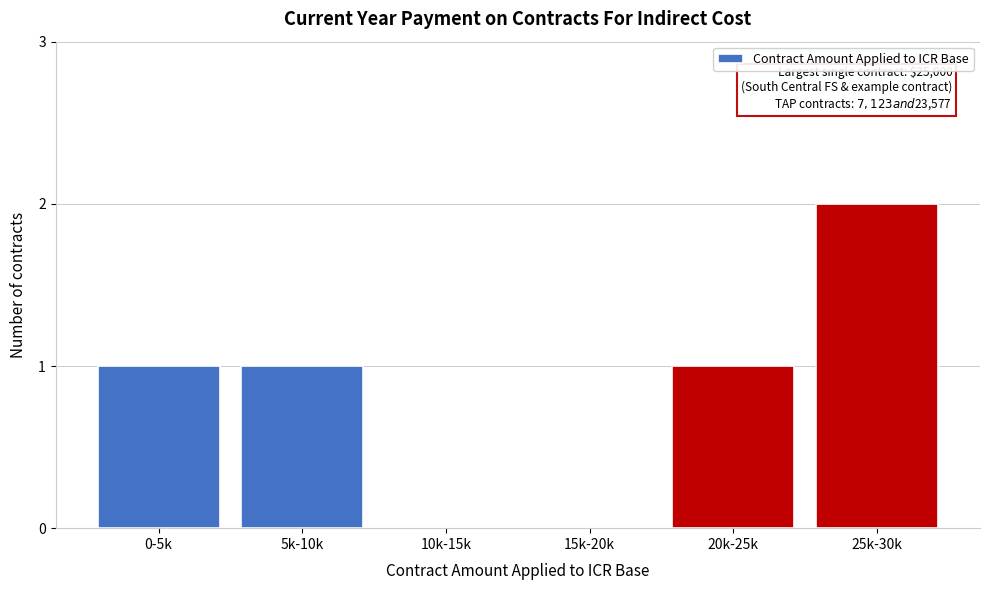

Reading left to right, extract all data points from this chart.

0-5k=1	5k-10k=1	10k-15k=0	15k-20k=0	20k-25k=1	25k-30k=2